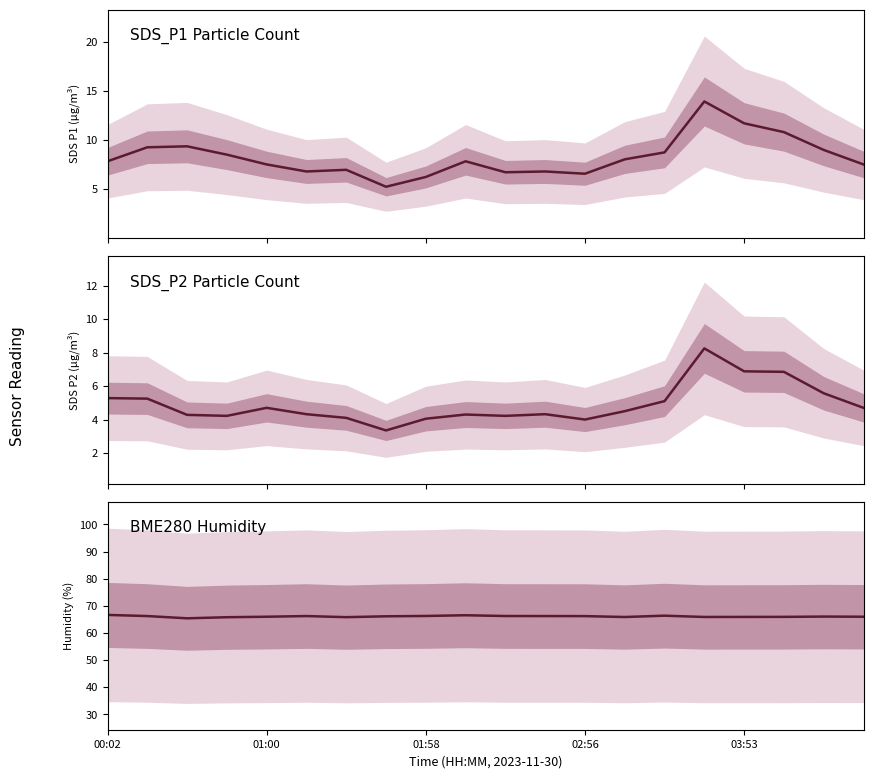

What are all the series names shown in the legend?

SDS_P1 Particle Count, SDS_P2 Particle Count, BME280 Humidity